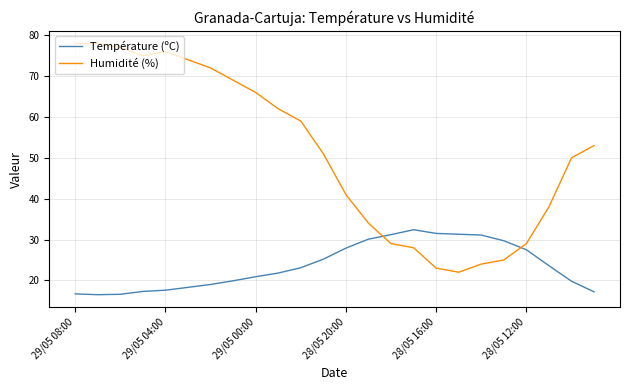

How many intersections are there between Humidité (%) and Température (ºC)?

2